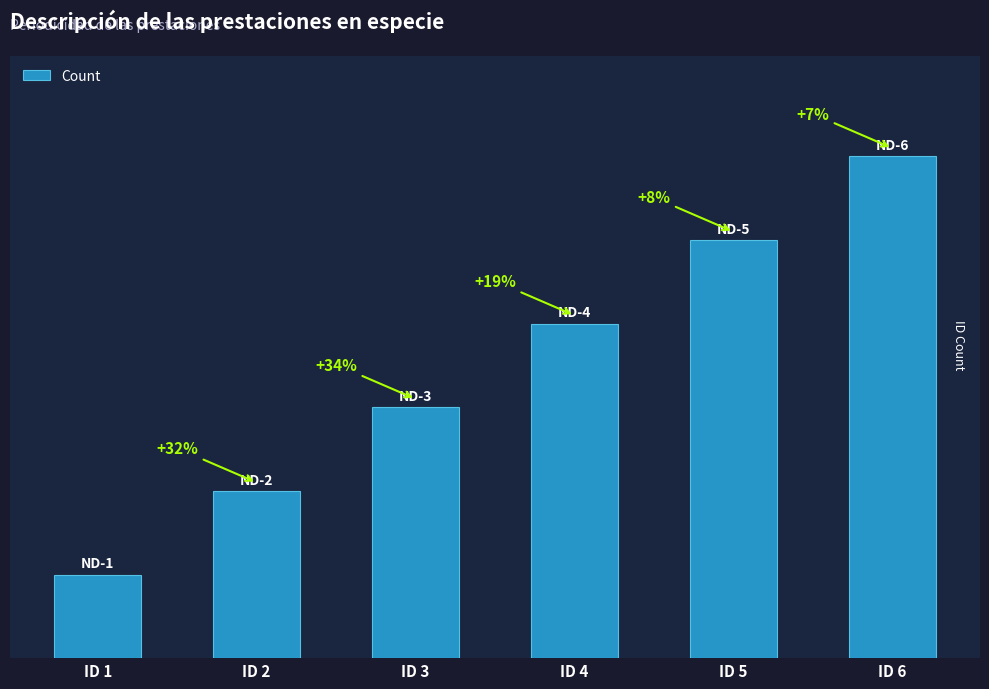

The chart shows a value of 1 at ID 2. True or false?

False